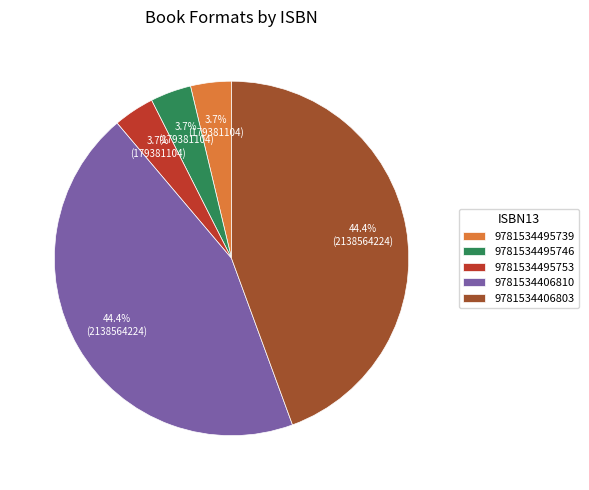

What is the ratio of the value at 9781534495746 to the value at 9781534495753?

1.0